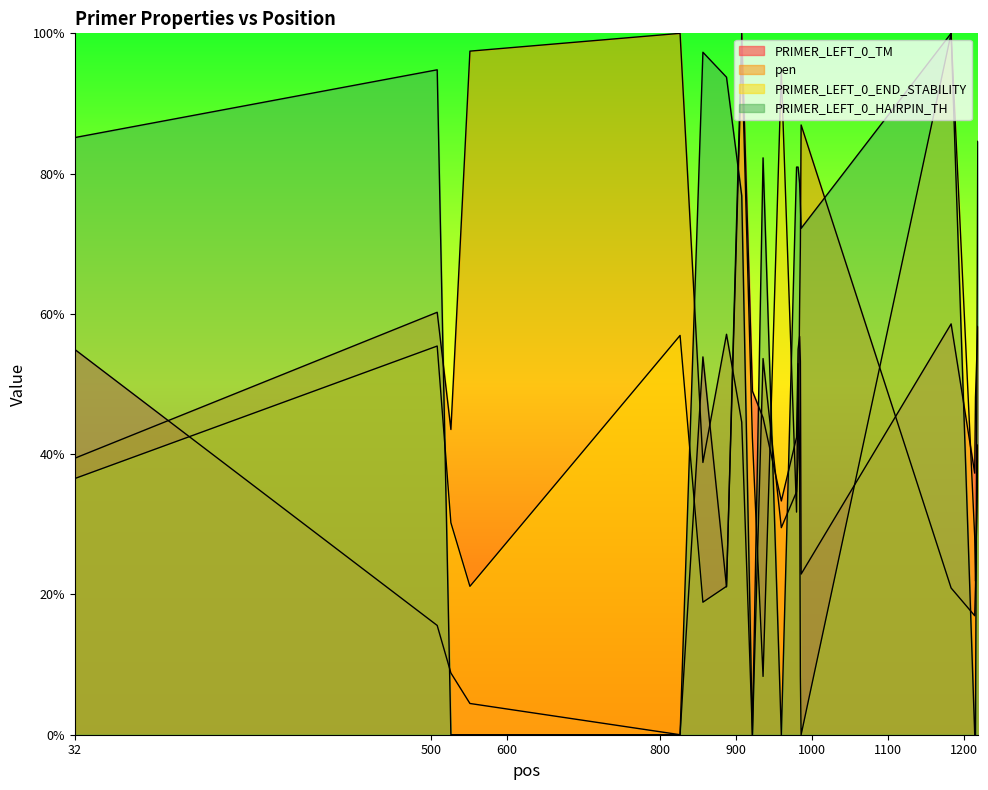

What is the total value across all series at 32?

216.0